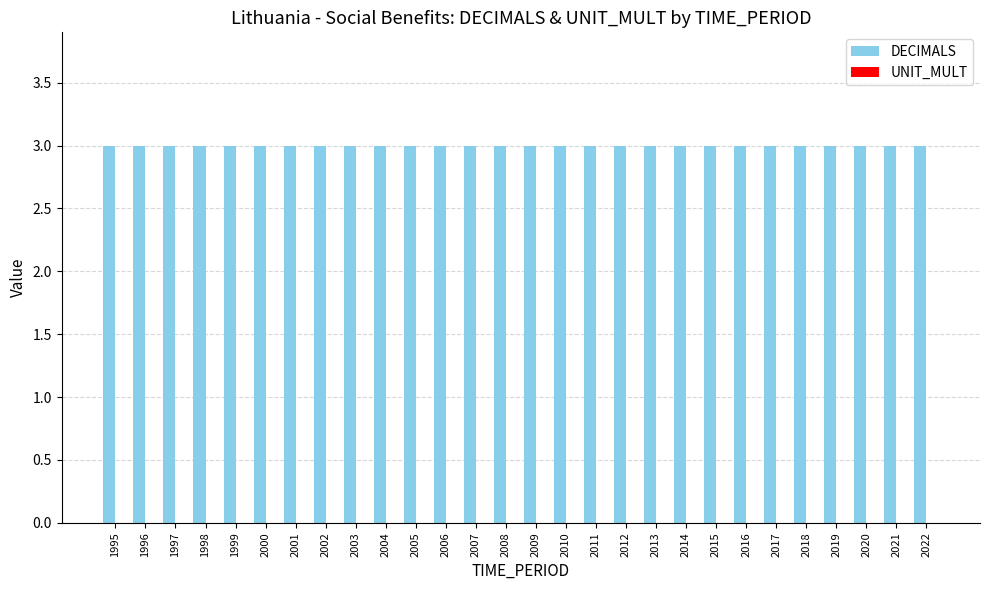

What are all the series names shown in the legend?

DECIMALS, UNIT_MULT